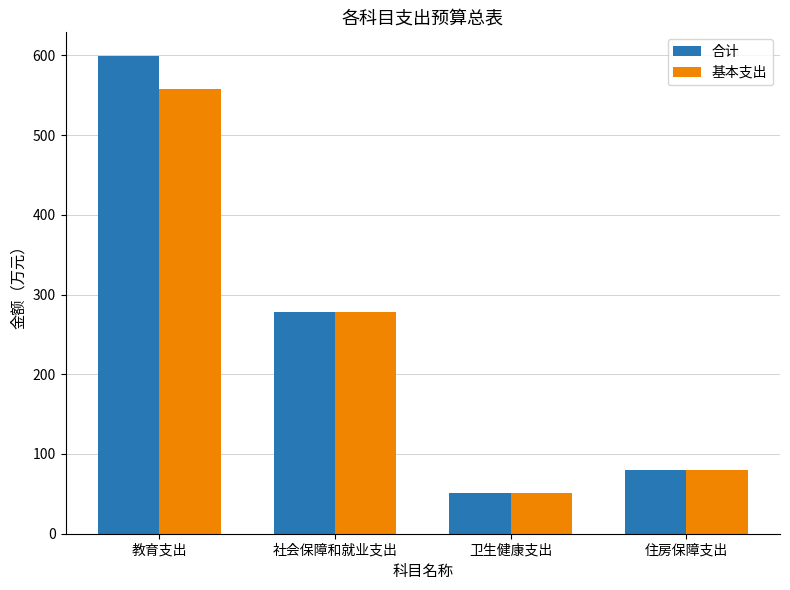

Rank the categories by 基本支出 value from highest to lowest.

教育支出, 社会保障和就业支出, 住房保障支出, 卫生健康支出